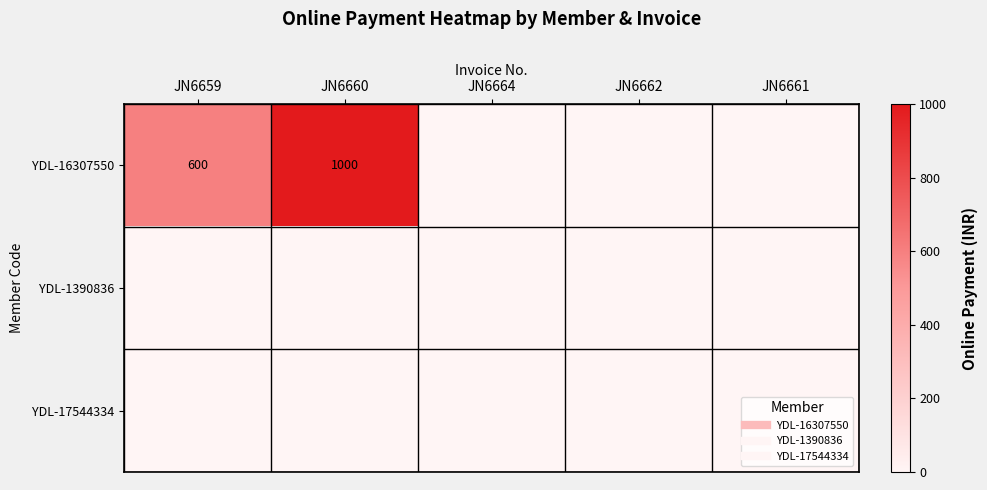

What is the maximum value shown in the chart?

1000